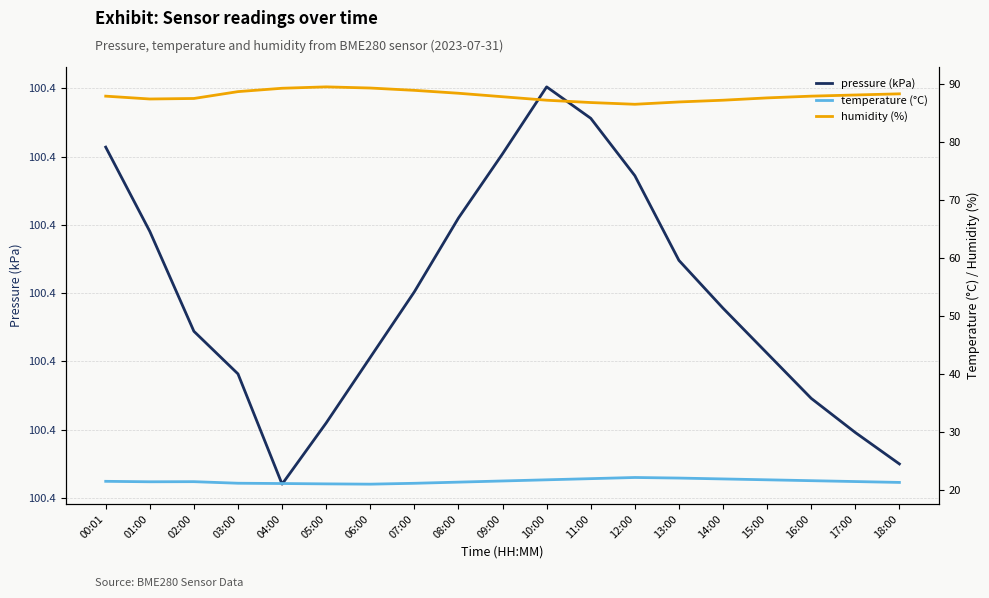

True or false: humidity (%) has more than 2 interior local peaks.

False